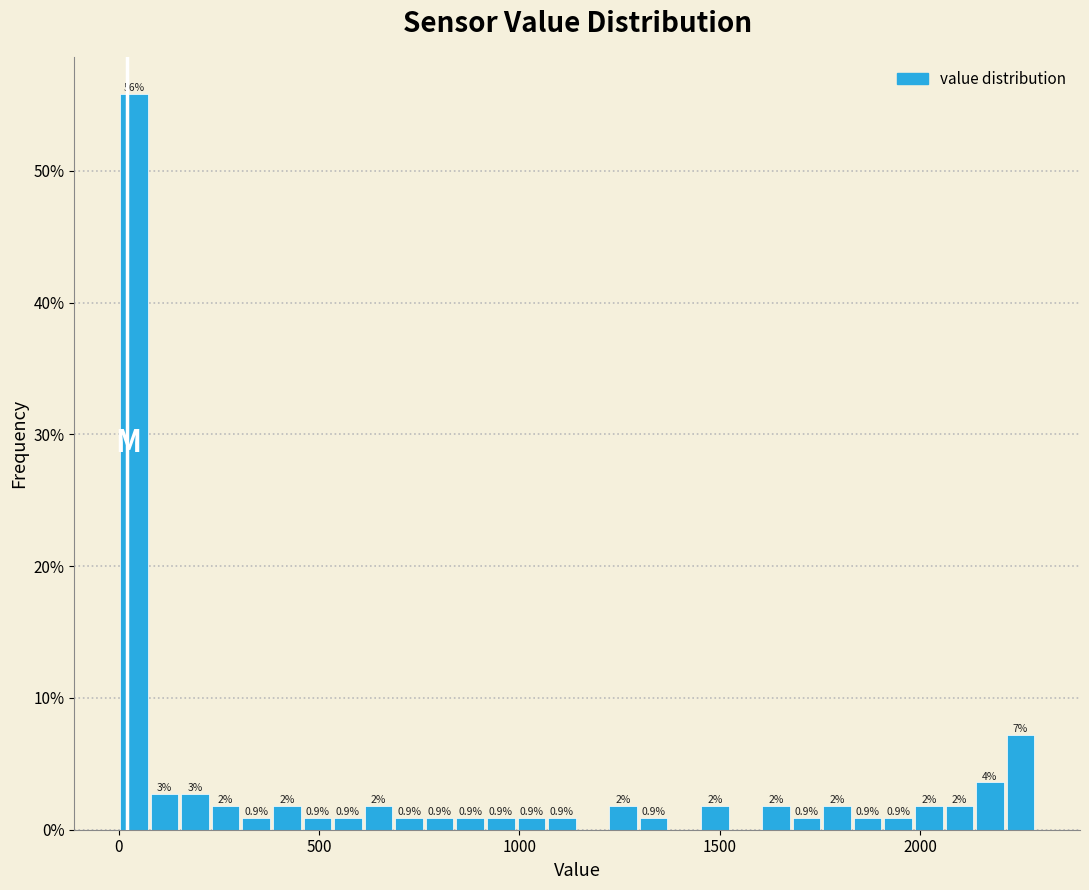

Around what value on the x-axis is the tallest bar? Give the approximate position of its centre, as read against the axis.

50